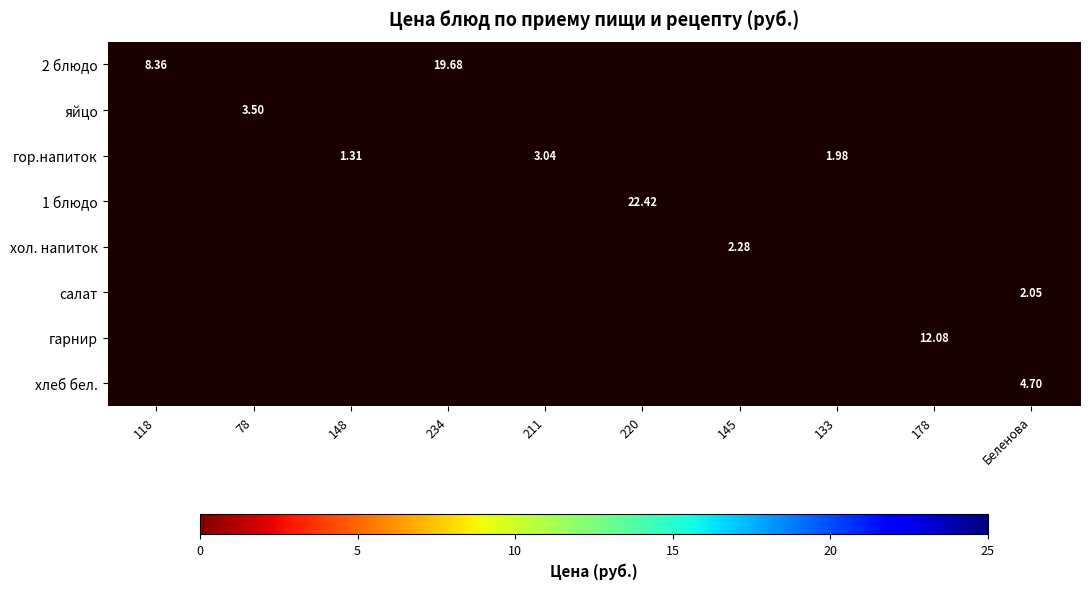

Which series has the widest spread of values?

2 блюдо